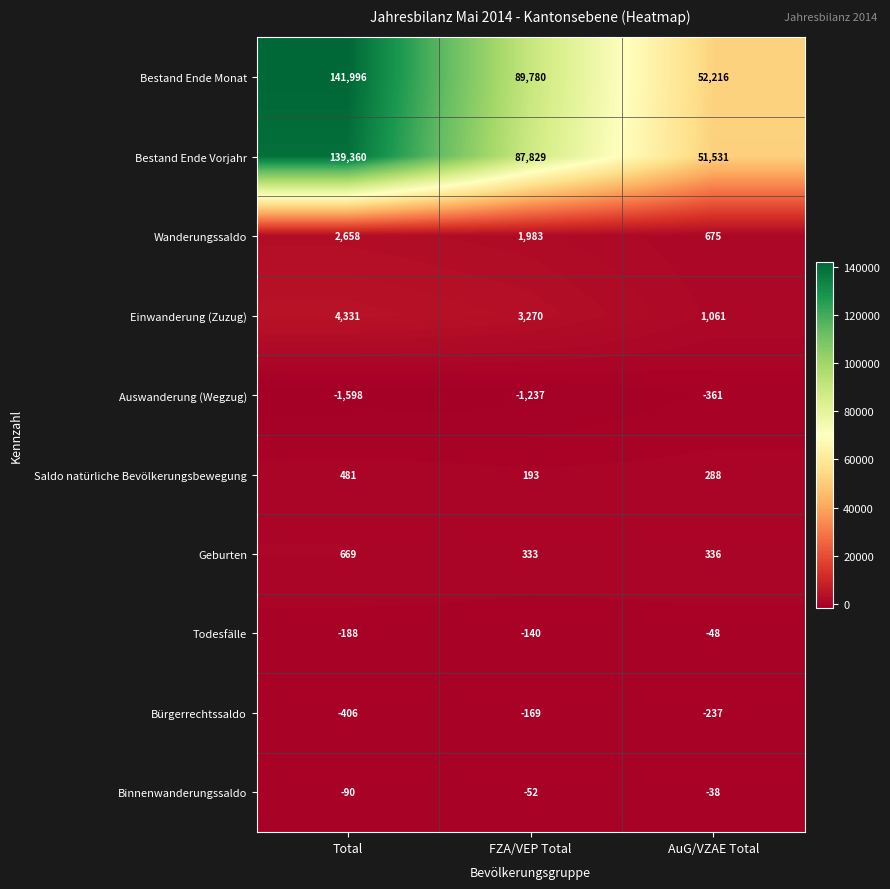

What is the difference between the highest and lowest values at AuG/VZAE Total?

52577